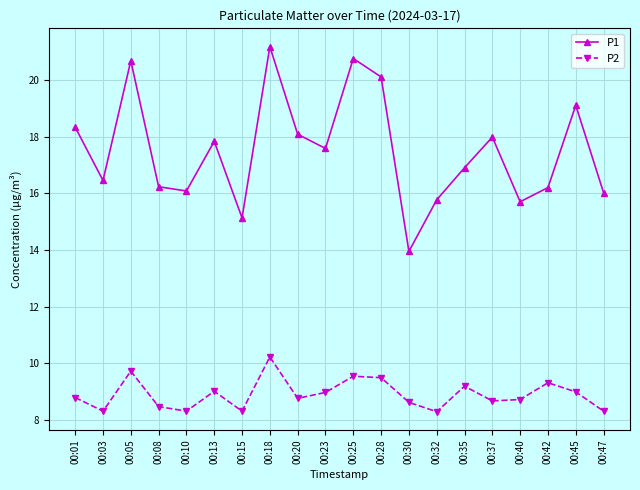

The value of P2 at 00:30 is 8.6. True or false?

True